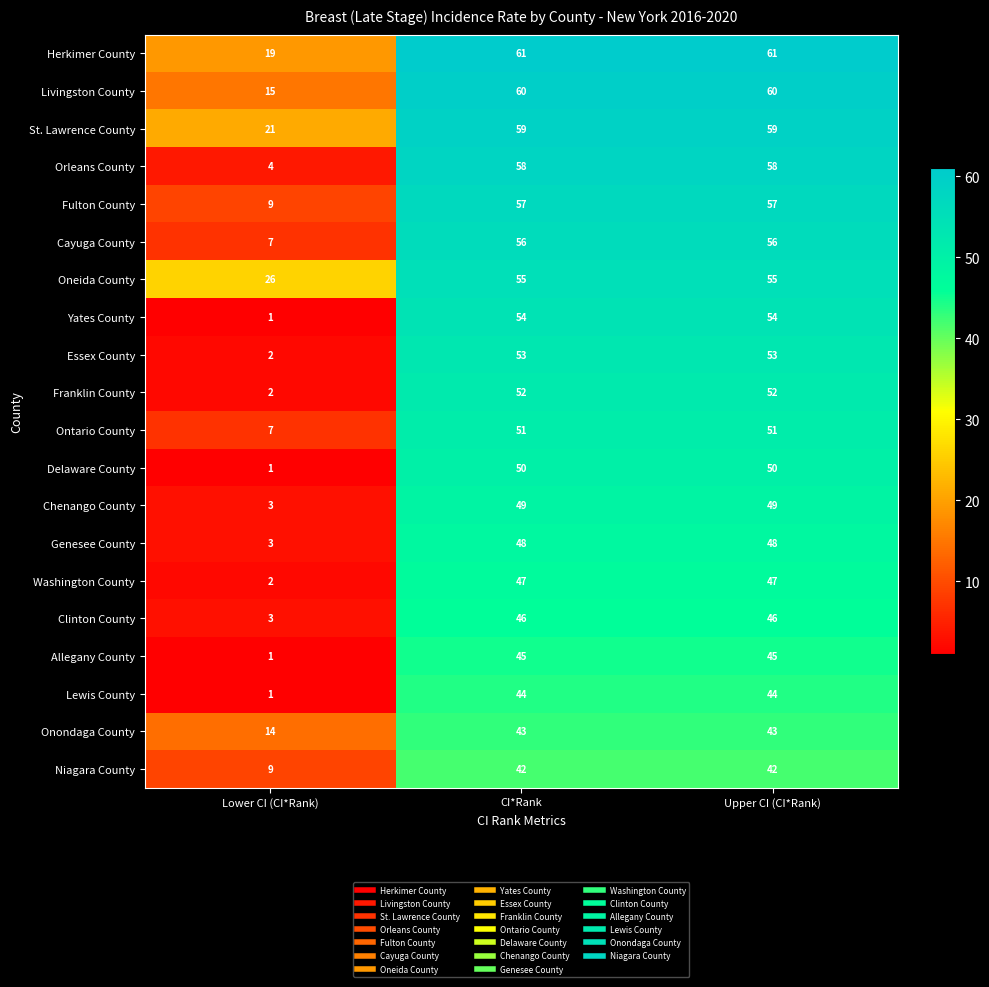

Between Lower CI (CI*Rank) and CI*Rank, which series saw the biggest shift?

Orleans County